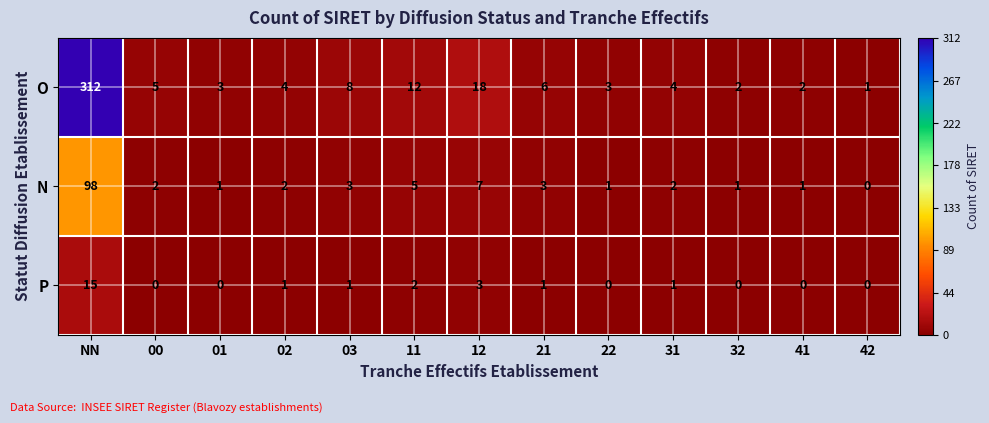

What is the greatest value displayed?

312